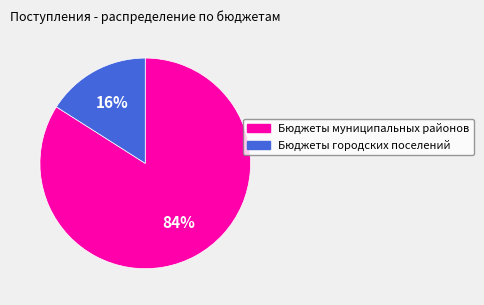

To the nearest percent, what is the average slice percentage?

50%